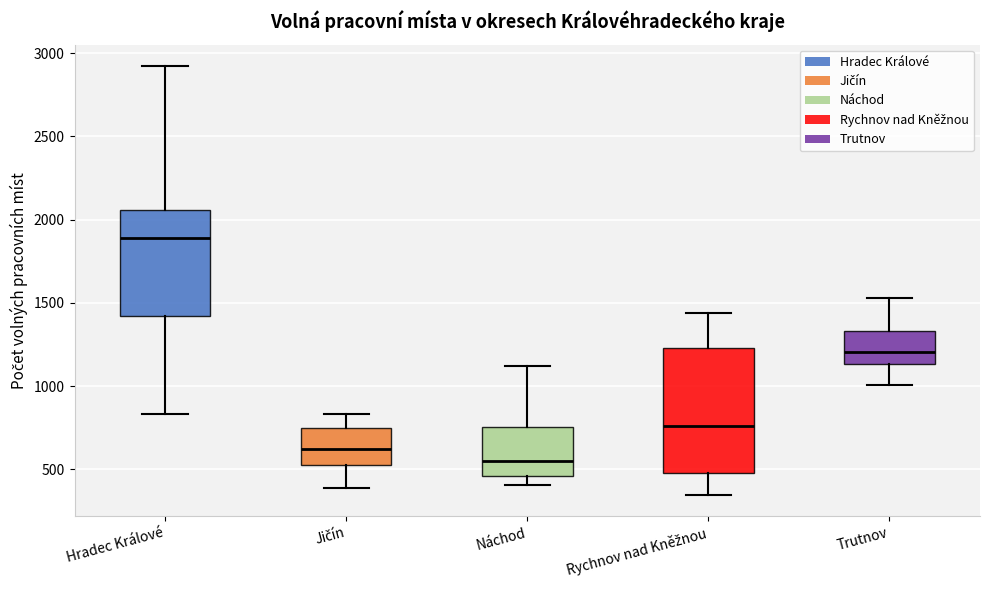

Comparing the boxes themselves (not the whiskers), which one is the tallest?

Rychnov nad Kněžnou